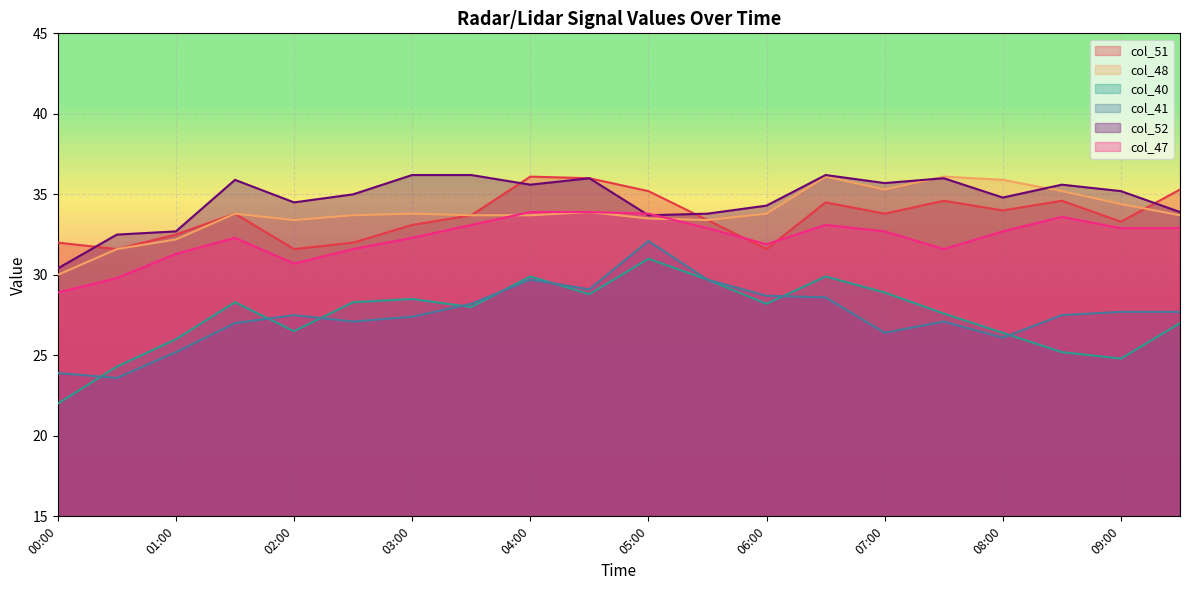

The value of col_51 at 01:30 is 21.1. True or false?

False